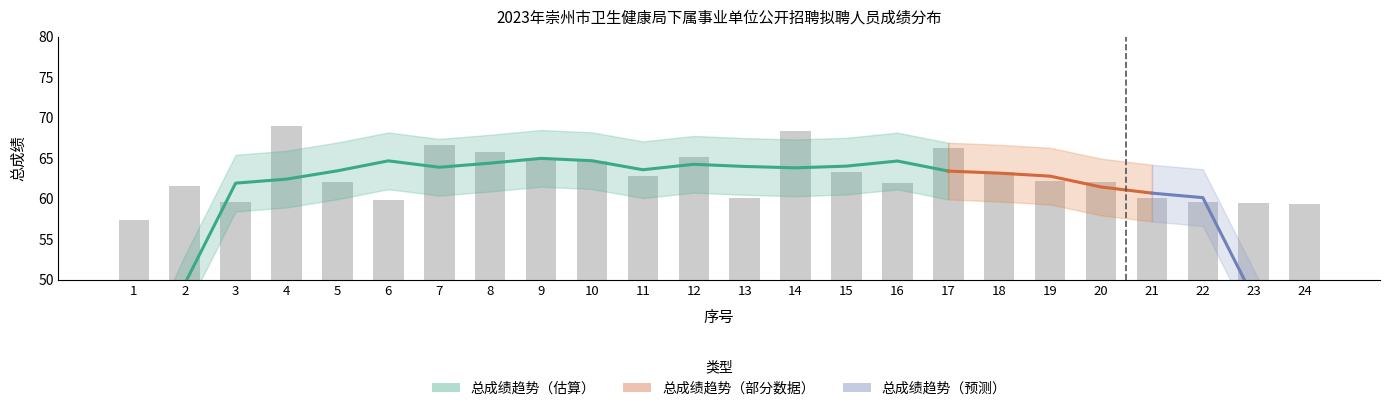

List the labels in order of value, largest first.

4, 14, 7, 17, 8, 12, 9, 10, 15, 18, 11, 19, 5, 20, 16, 2, 13, 21, 6, 22, 3, 23, 24, 1